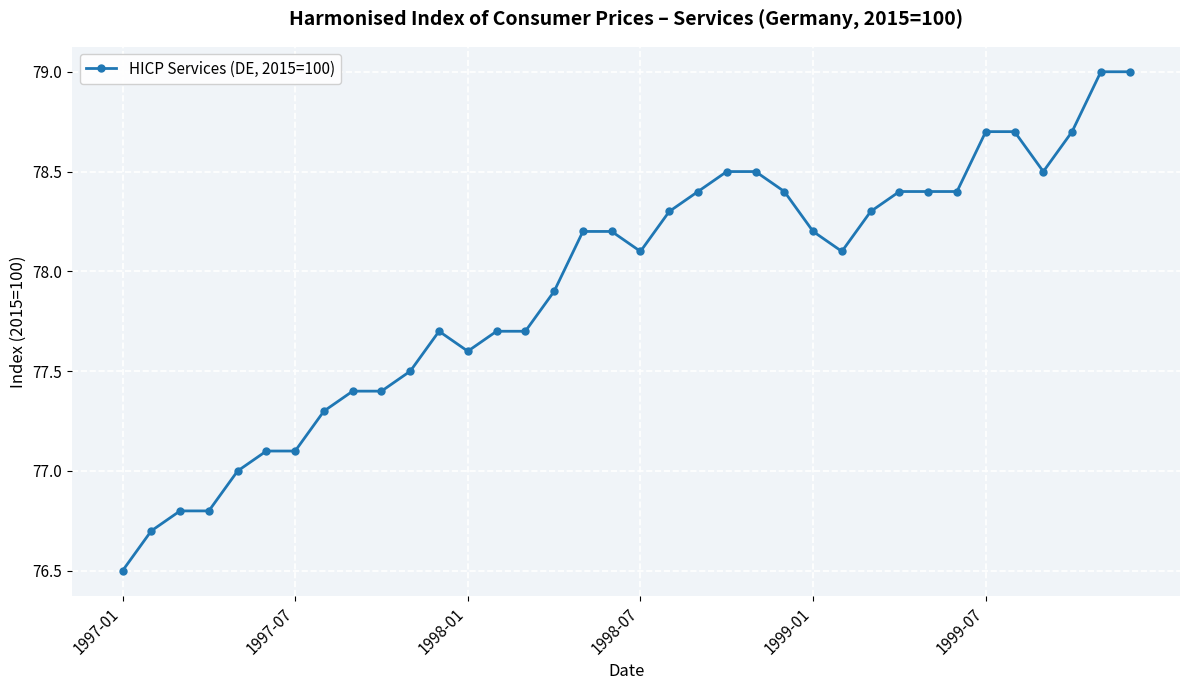

What is the smallest value displayed?

76.5